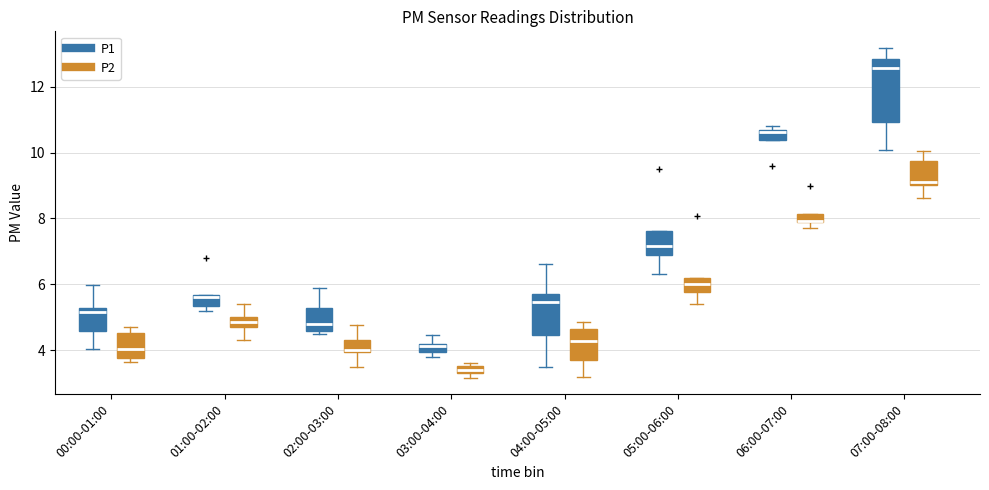

Which box is the tallest, from its lower edge to its upper edge?

07:00-08:00 (P1)